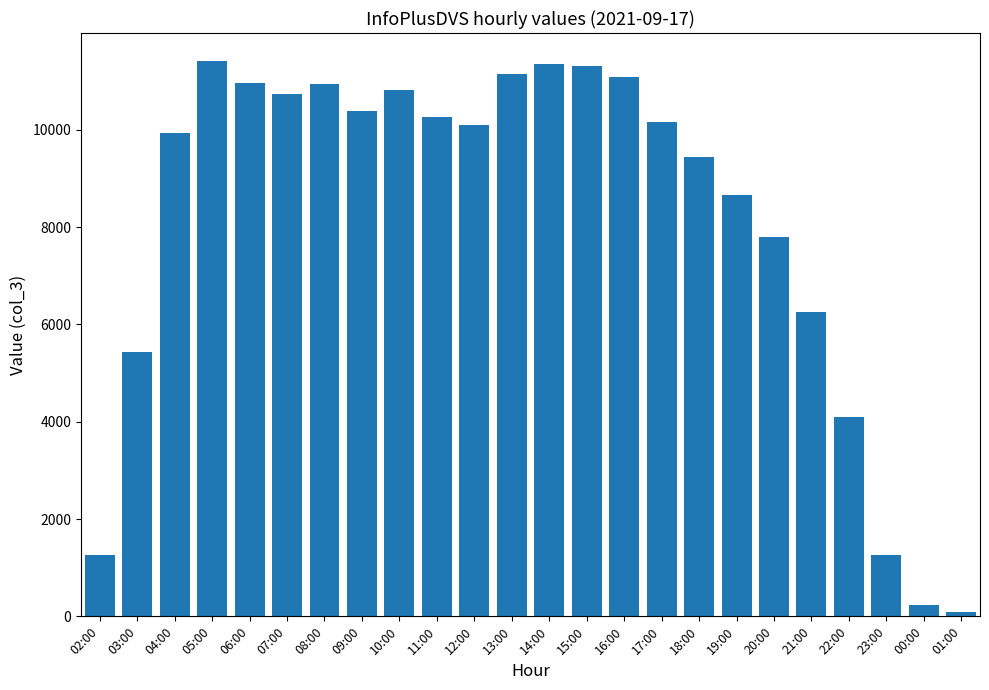

At which label is the value closest to 5749?

03:00